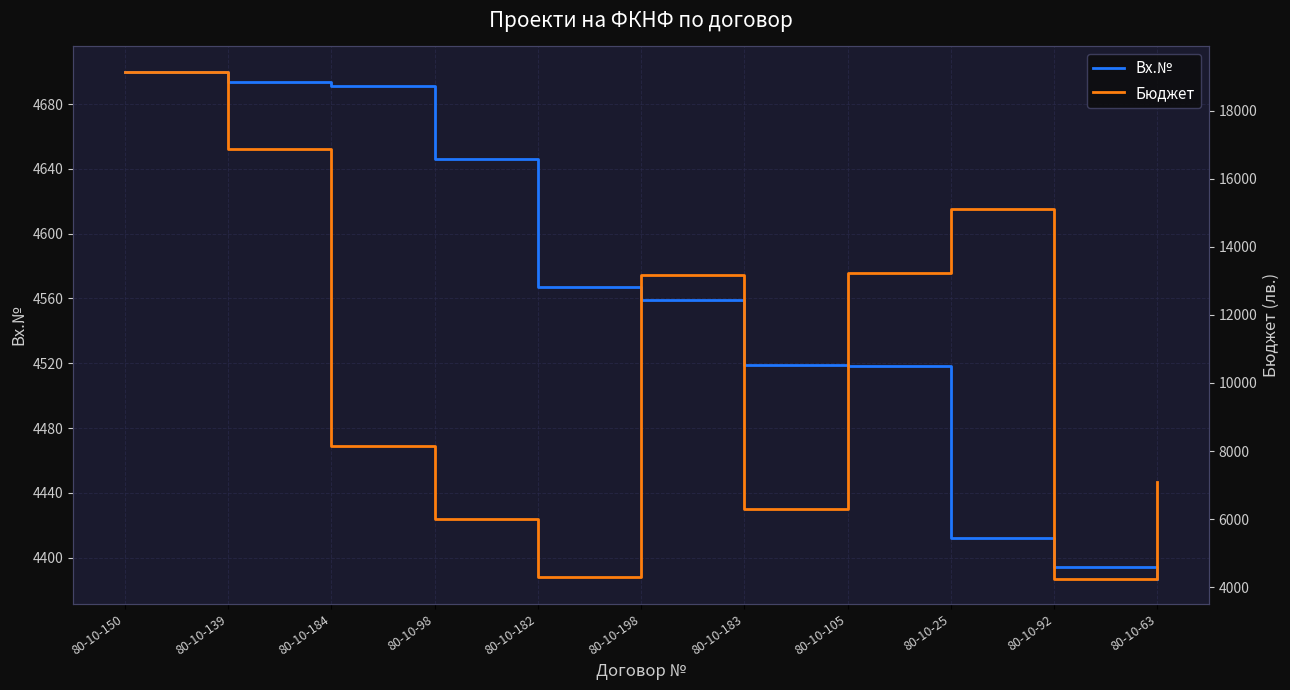

Where do Вх.№ and Бюджет first cross each other?

80-10-98 and 80-10-182